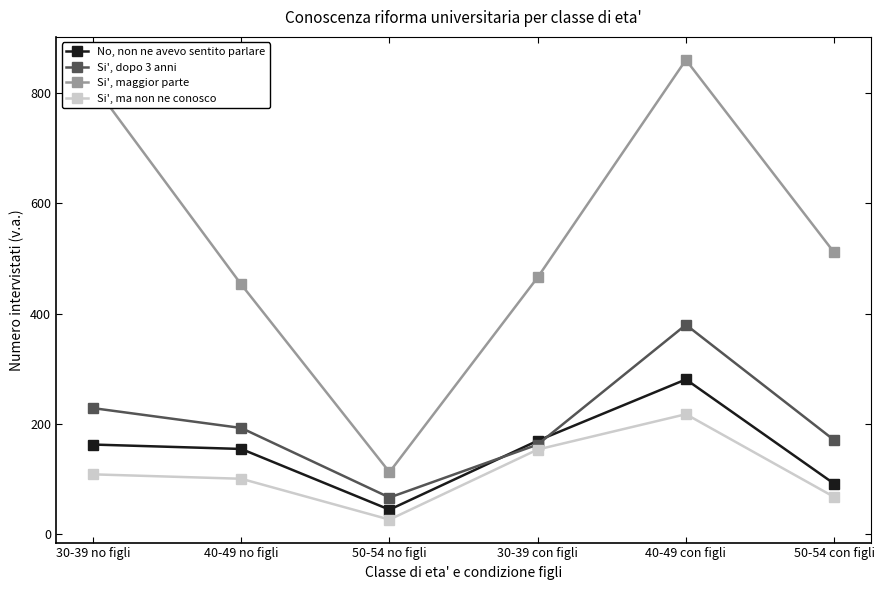

What is the difference between the highest and lowest values at 30-39 con figli?

312